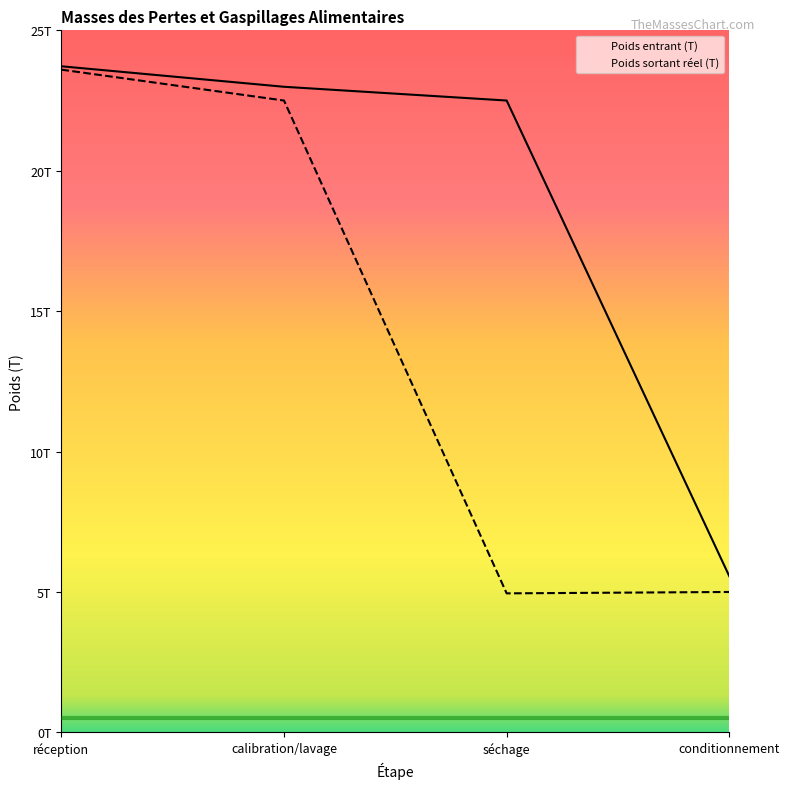

The value of Poids sortant réel (T) at réception is 32.8. True or false?

False